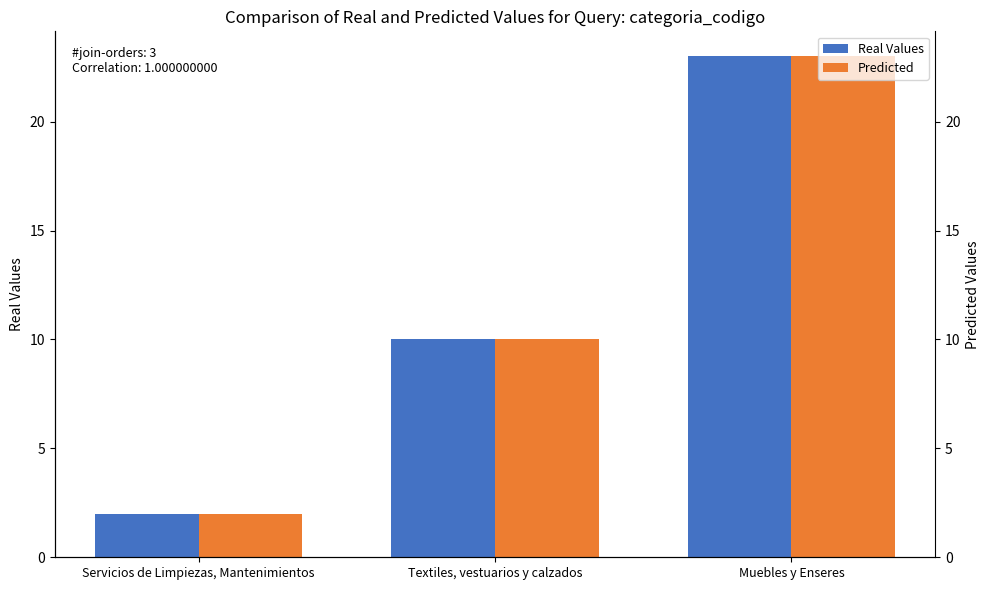

What is the label of the 3rd bar from the left?

Muebles y Enseres